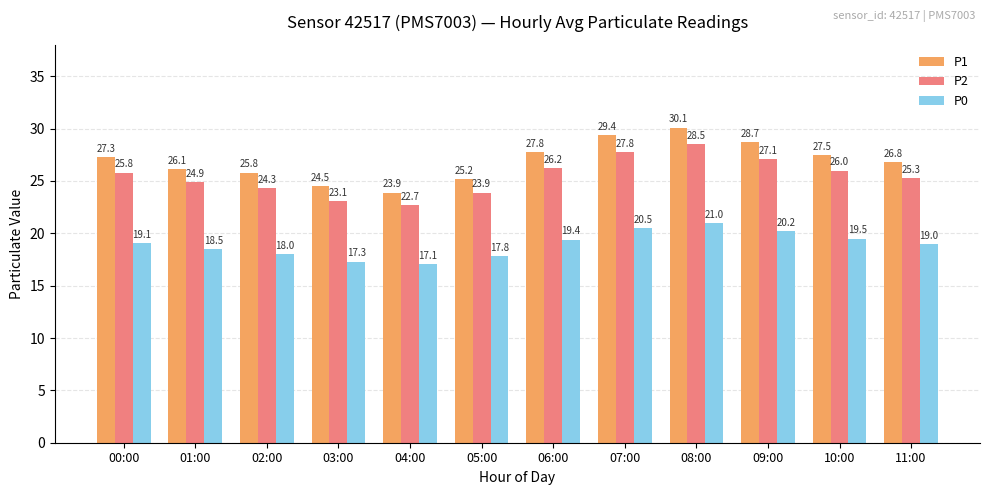

Is it true that P2 equals 25.3 at 11:00?

True